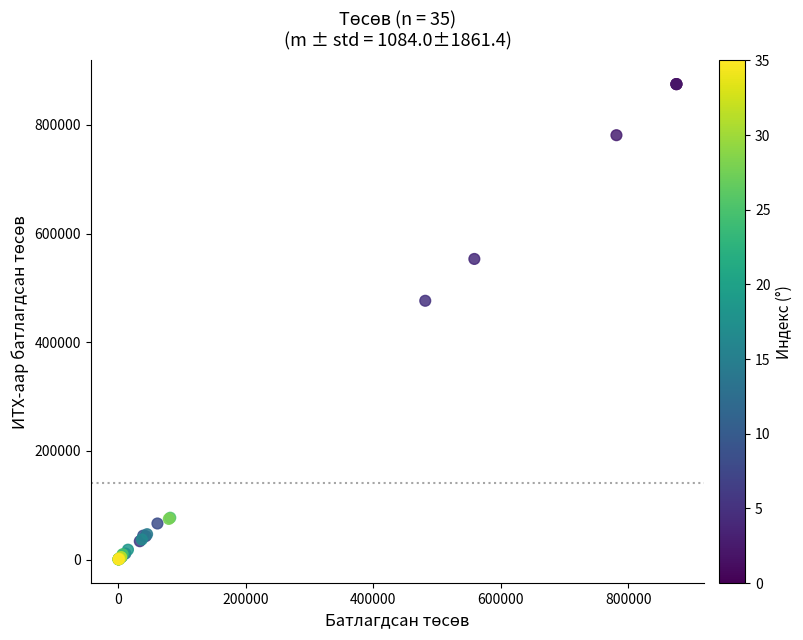

What Y value in the scatter plot is closest to 437746?

476347.2